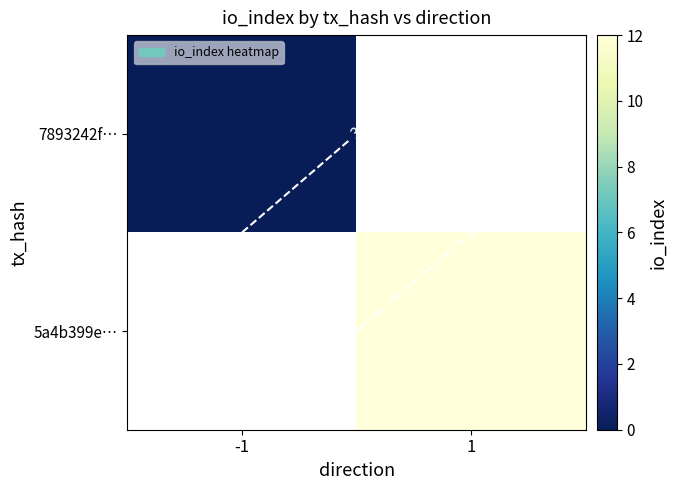

Which series has the largest range (max minus min)?

7893242f…